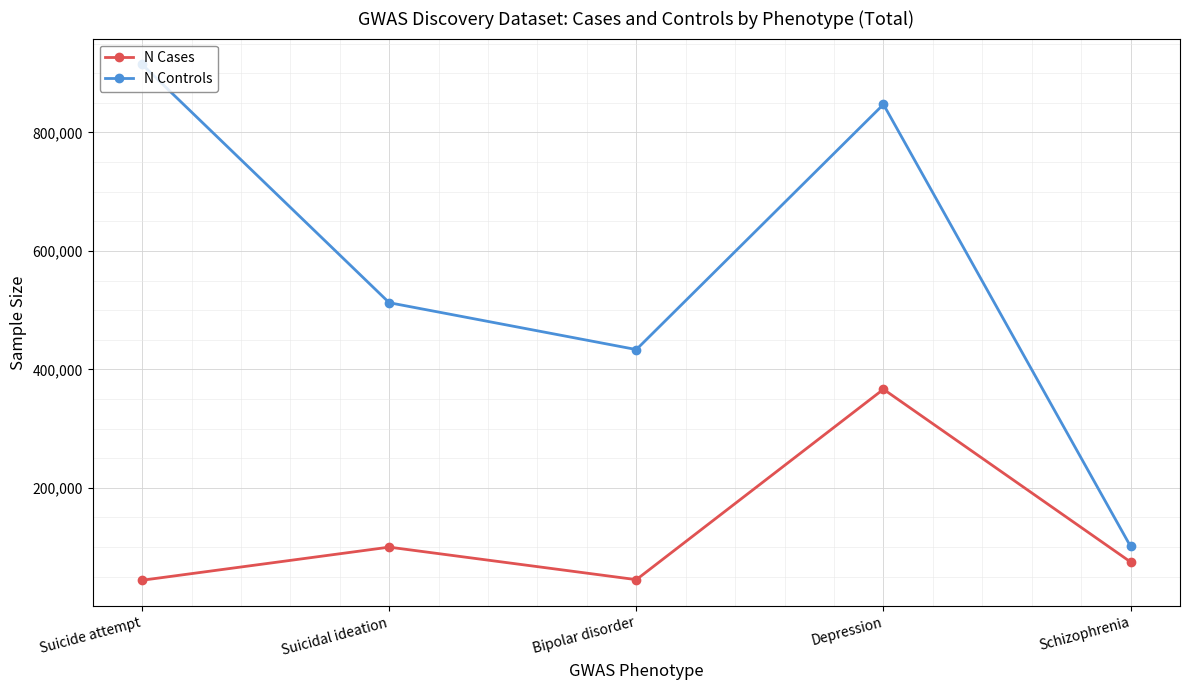

What is the minimum value for N Controls?

101023